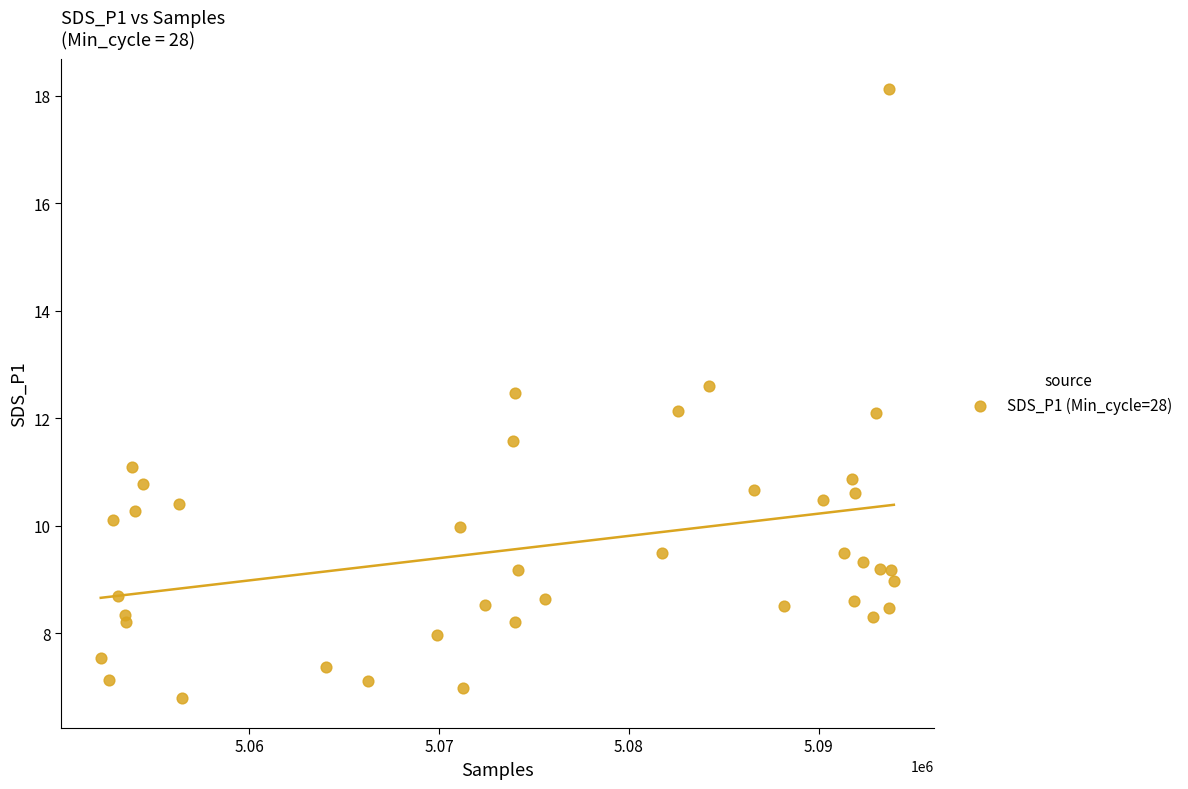

What is the range of Y values (max minus min)?

11.3